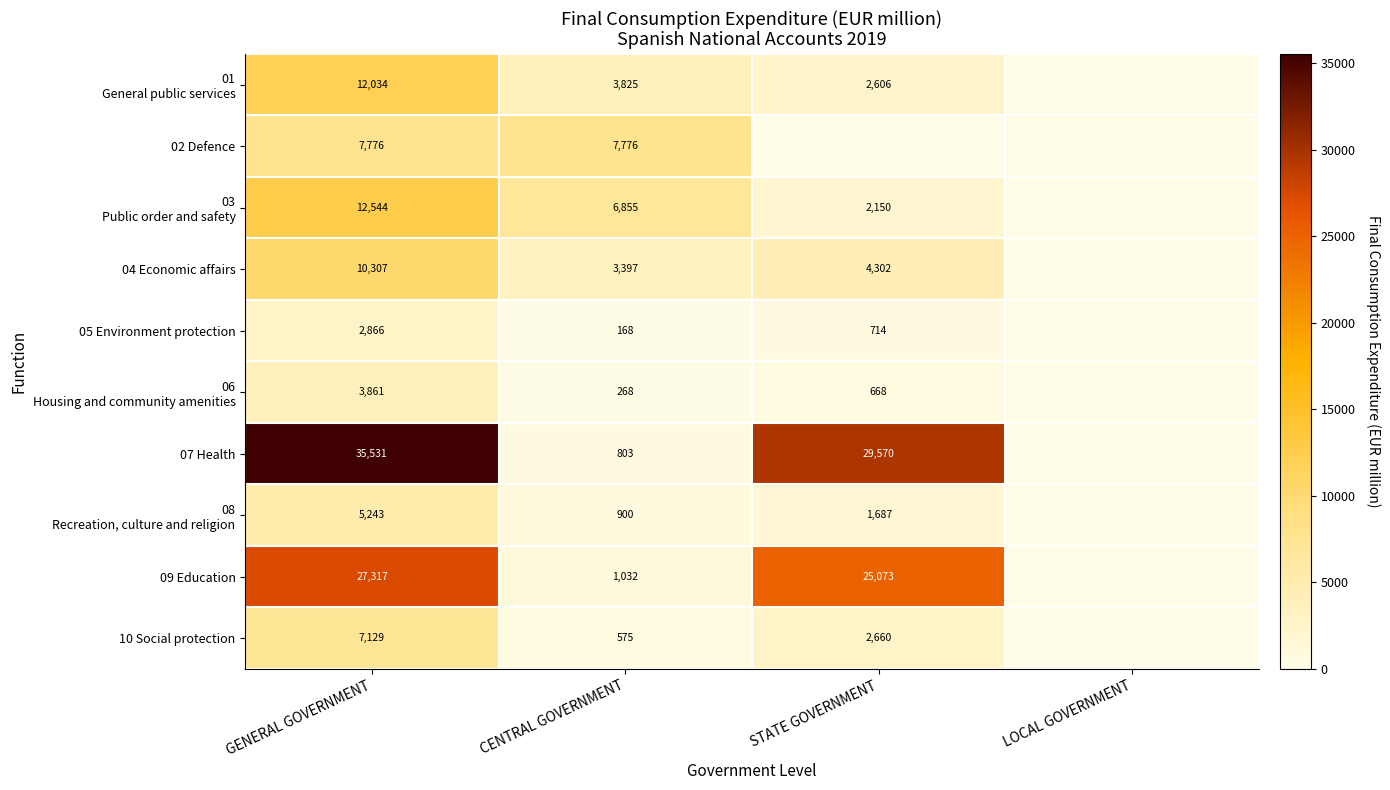

The 04 Economic affairs series shows 7115 at GENERAL GOVERNMENT. True or false?

False